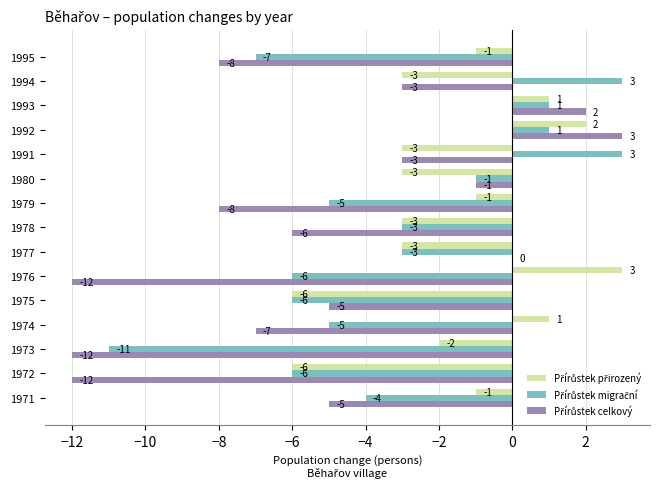

At which category is the sum across all series the highest?

1992